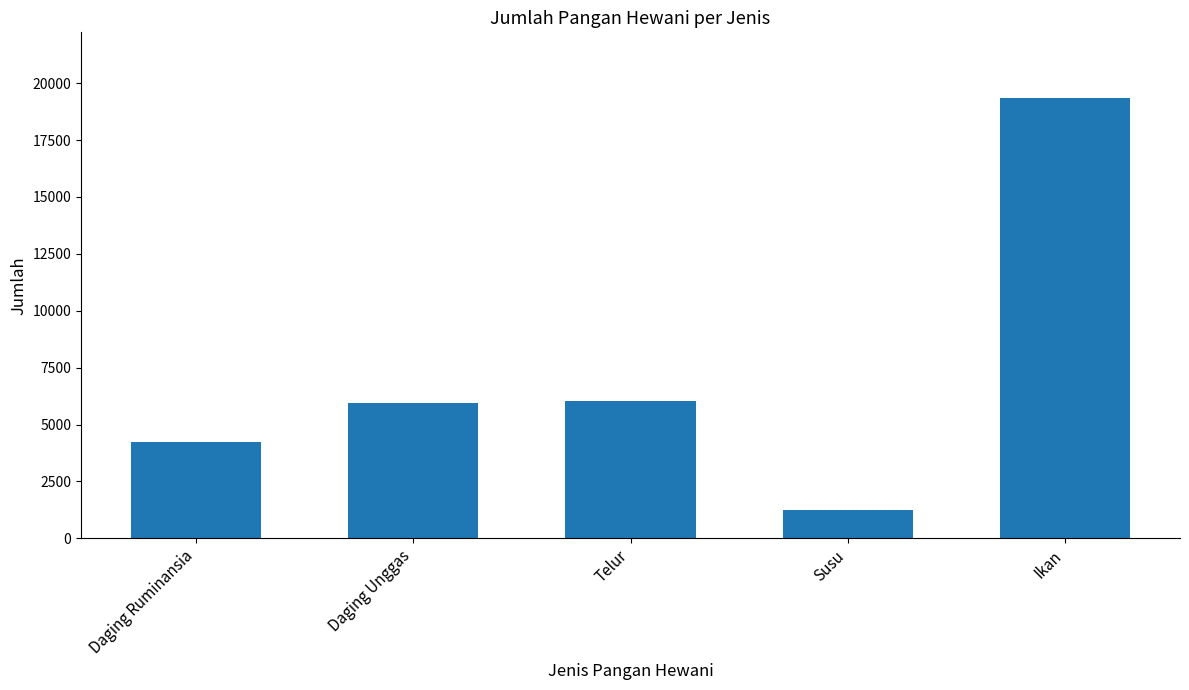

Which has a higher value, Susu or Daging Ruminansia?

Daging Ruminansia